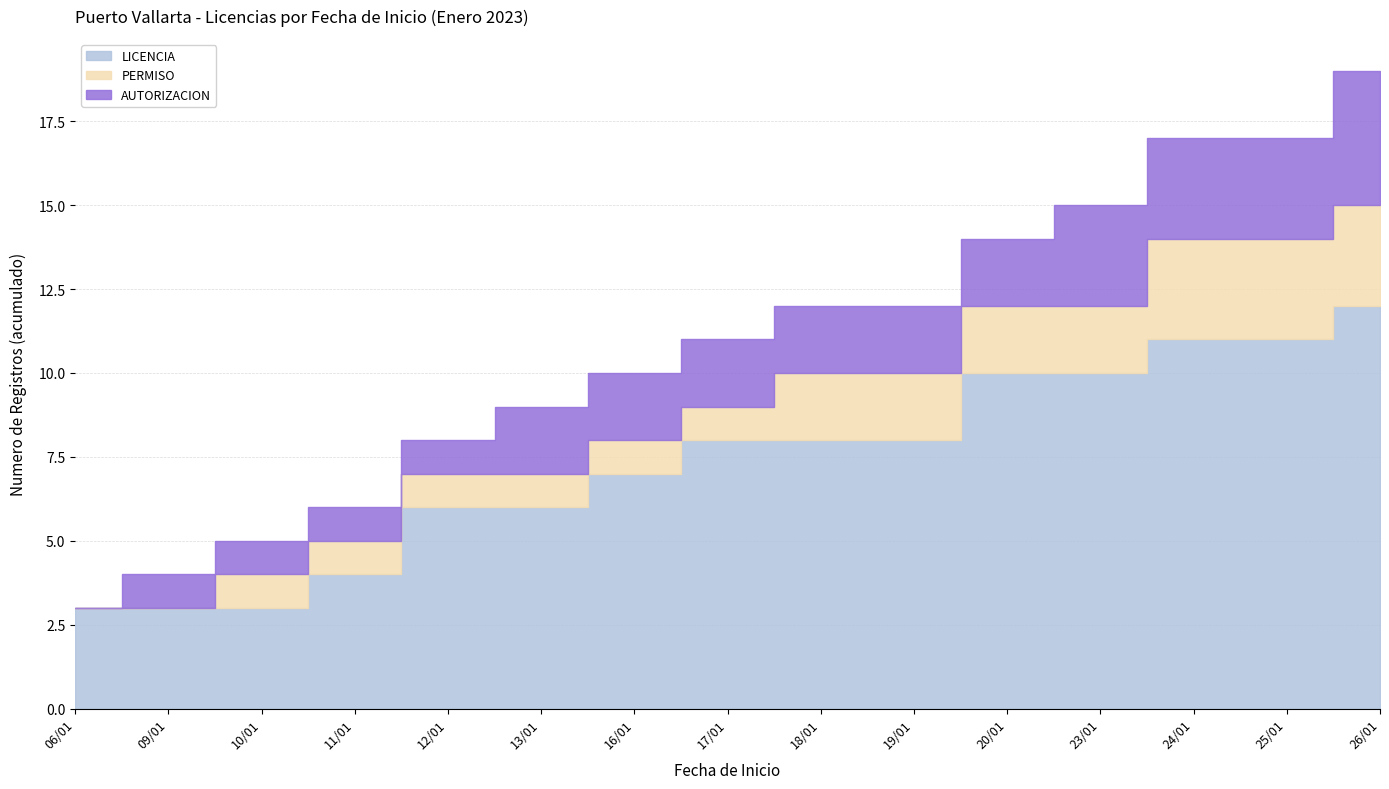

Which series has the widest spread of values?

LICENCIA